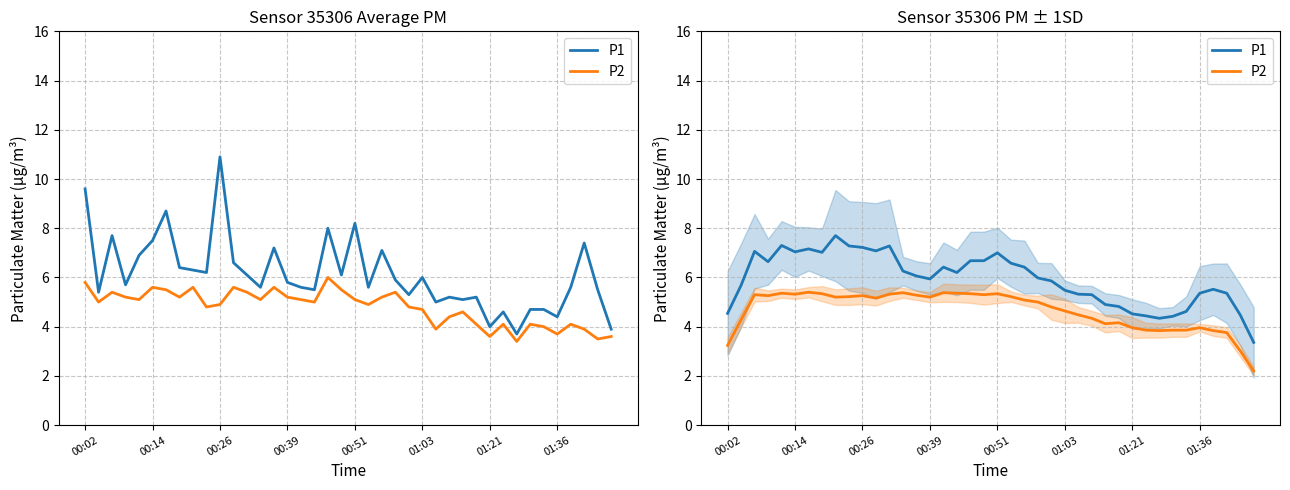

Is it true that P1 equals 8.0 at 01:21?

False